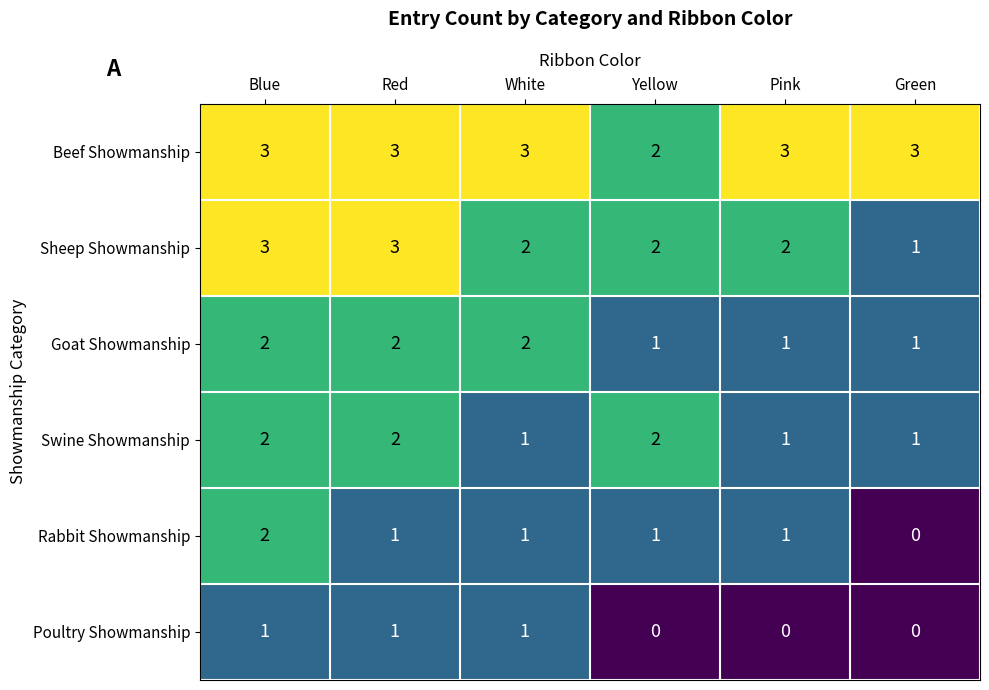

Which series has the largest total across all categories?

Beef Showmanship